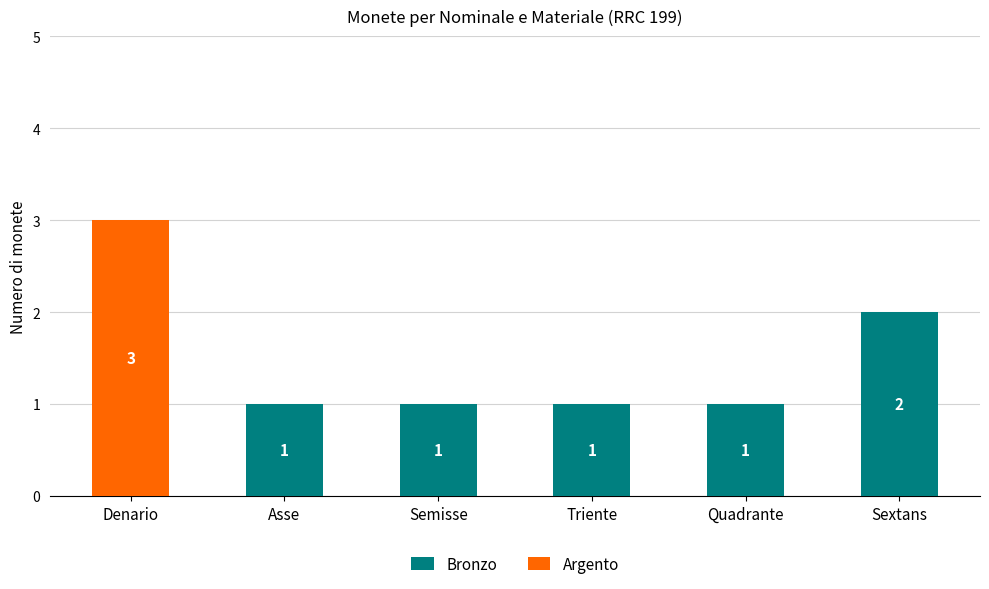

True or false: Bronzo has a value of 1 at Asse.

True